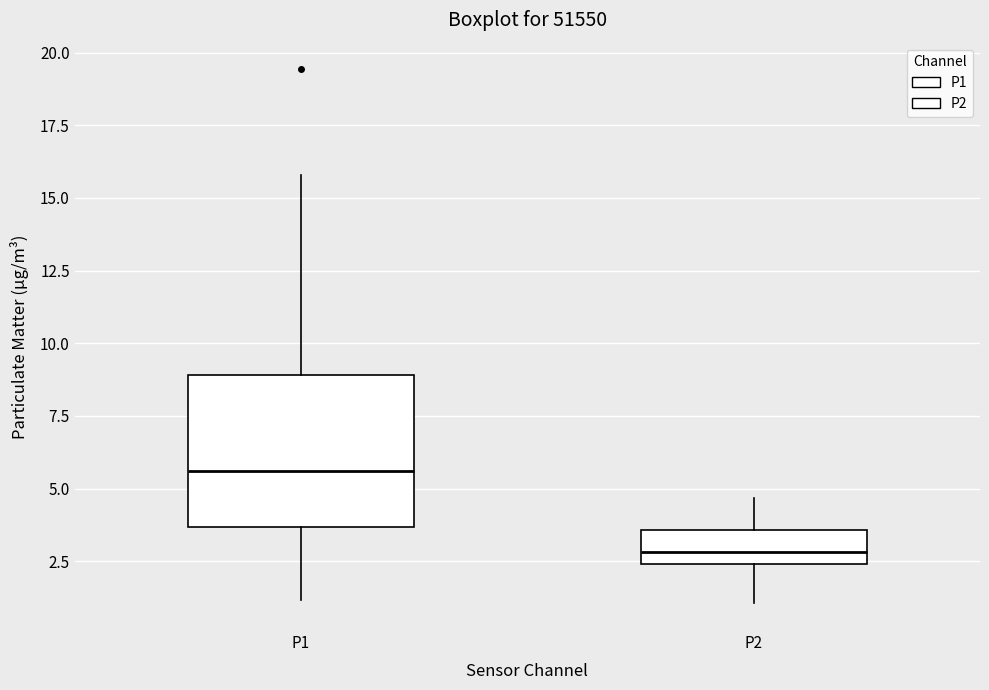

Which box's median line is the highest?

P1